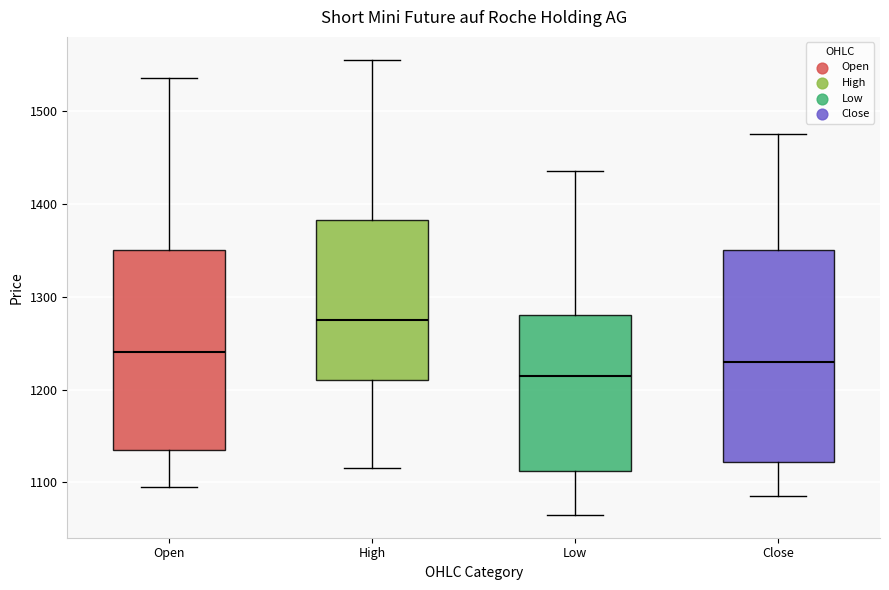

Where is the lower edge of the box for Open on the y-axis? The values are not printed on the chart, so give them approximately, as read against the axis.

1140